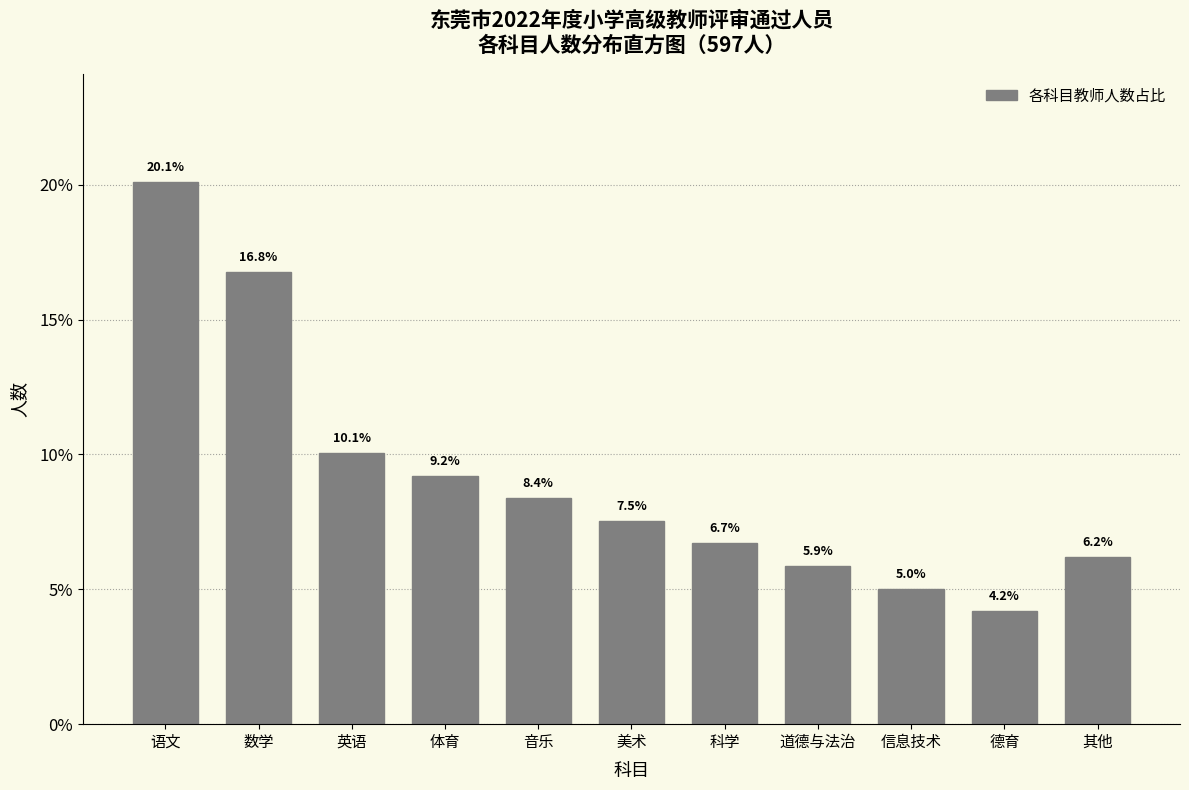

Reading left to right, what are all the values shown in this chart?

语文=20.1	数学=16.8	英语=10.1	体育=9.2	音乐=8.4	美术=7.5	科学=6.7	道德与法治=5.9	信息技术=5.0	德育=4.2	其他=6.2